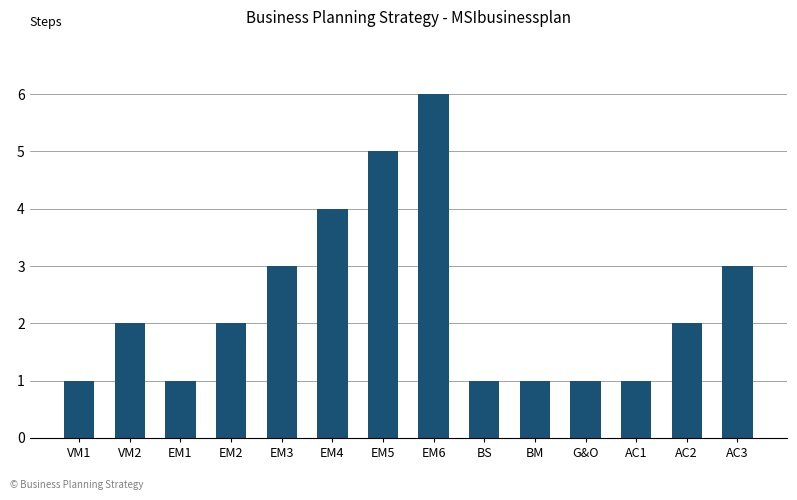

Reading left to right, what are all the values shown in this chart?

1	2	1	2	3	4	5	6	1	1	1	1	2	3